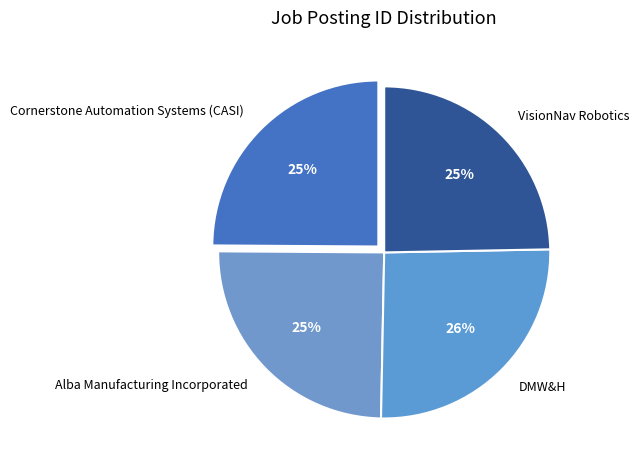

How many segments does this pie chart have?

4